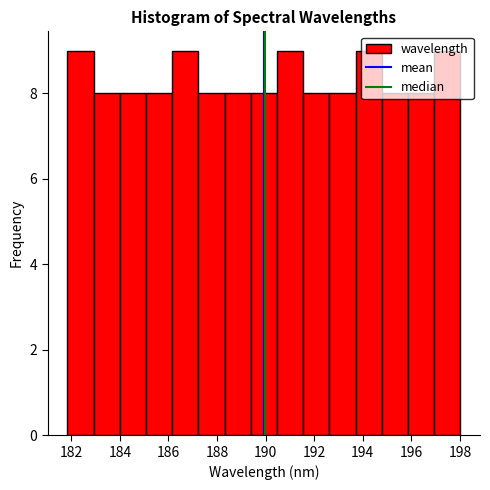

How tall is the bar that spans 191.6 to 192.6 on the x-axis? Neither the bar edges nor the heights are printed on the chart, so give them approximately, as read against the axes.

8